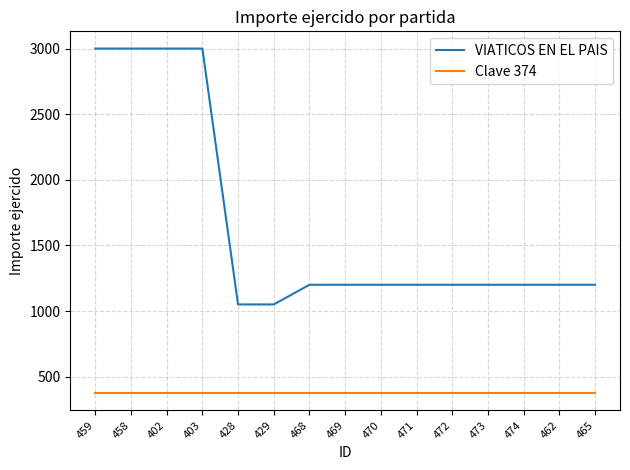

What is the difference between the highest and lowest values at 429?

676